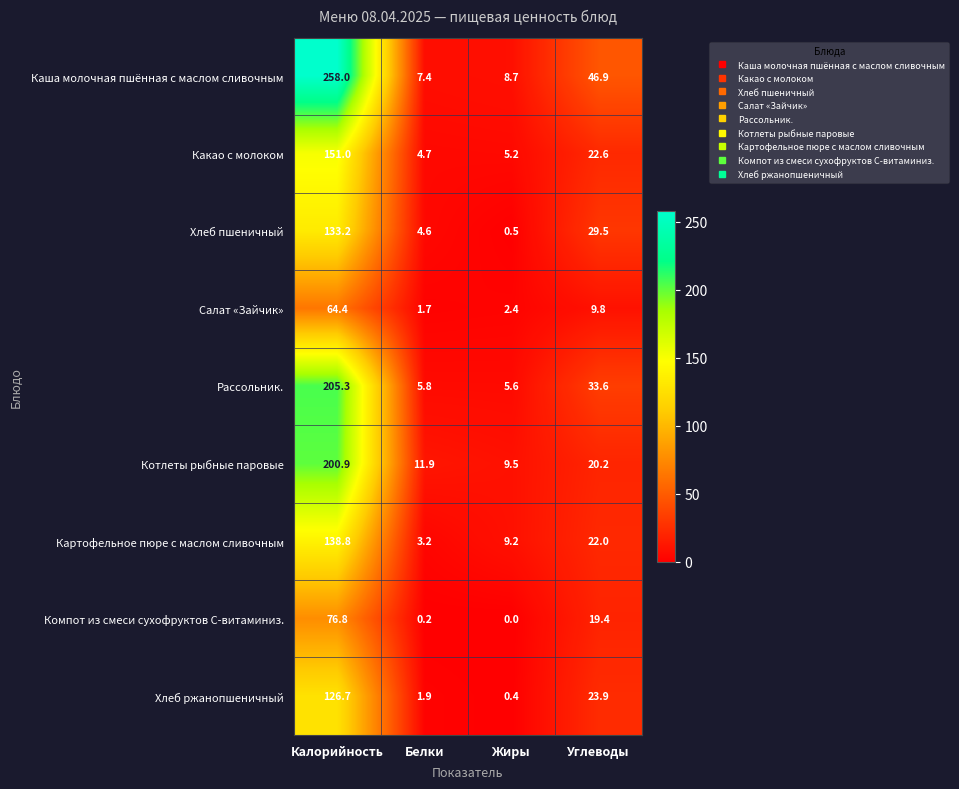

Which series changed the most between Белки and Жиры?

Картофельное пюре с маслом сливочным